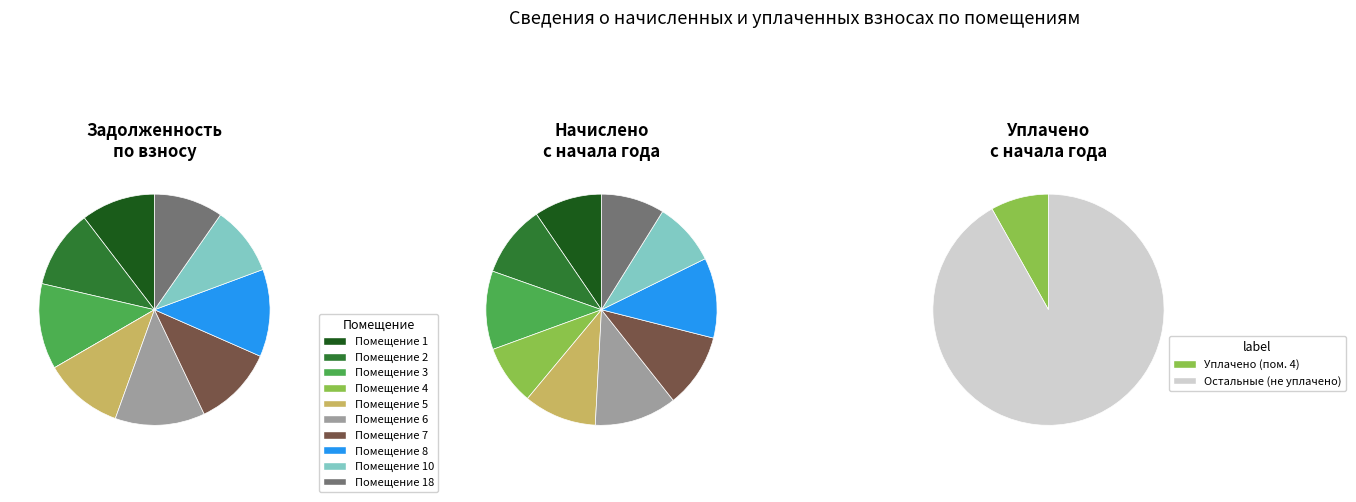

Count the number of slices in the pie.

10